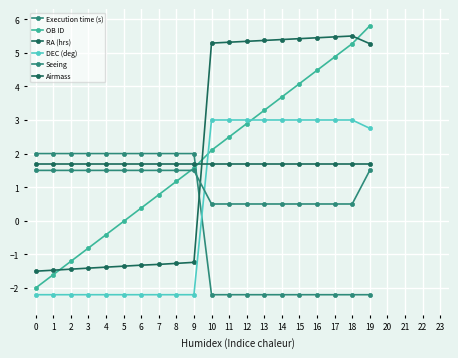

At which category does the chart reach its minimum across all series?

10